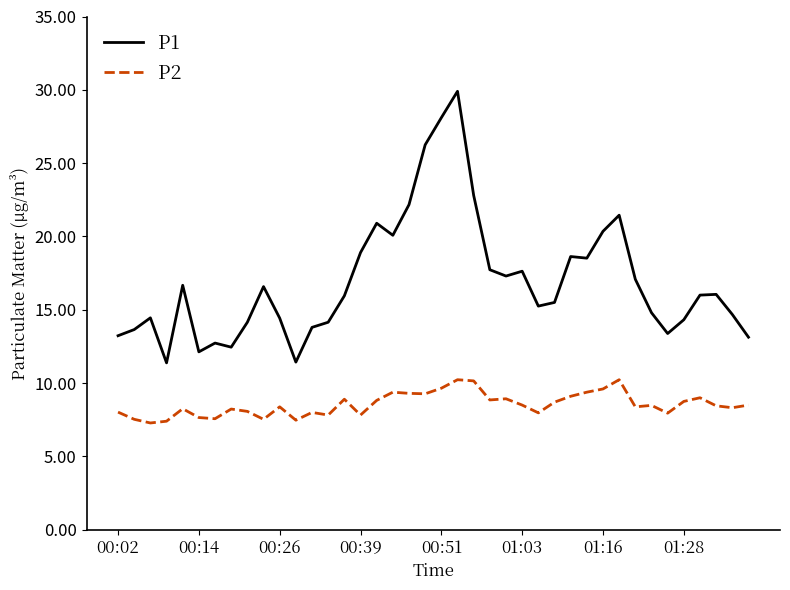

Rank the series by their average value, from highest to lowest.

P1, P2